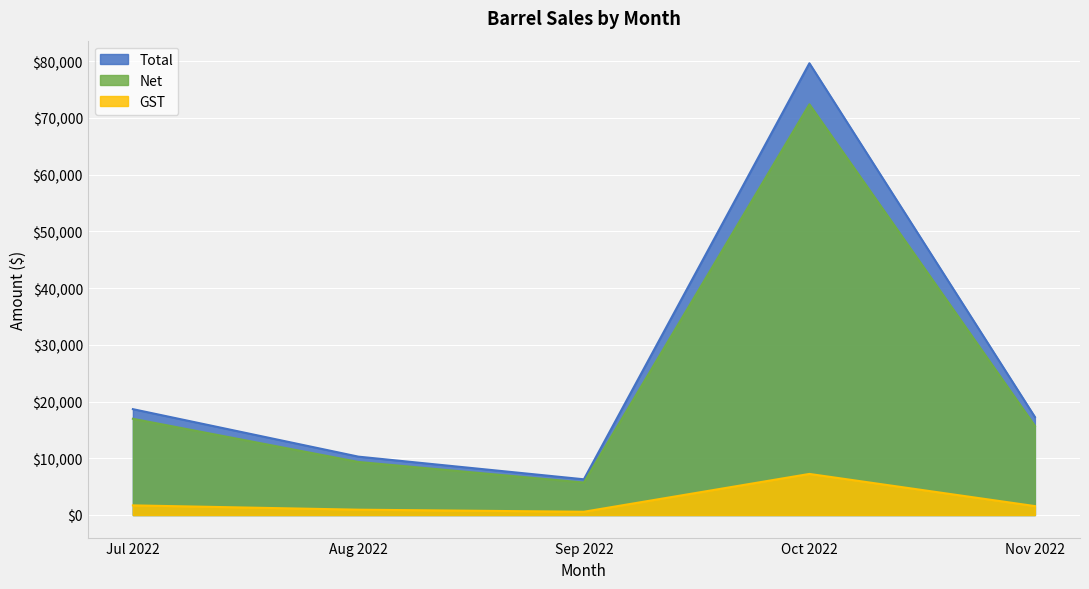

Rank the series by their maximum value, from lowest to highest.

GST, Net, Total